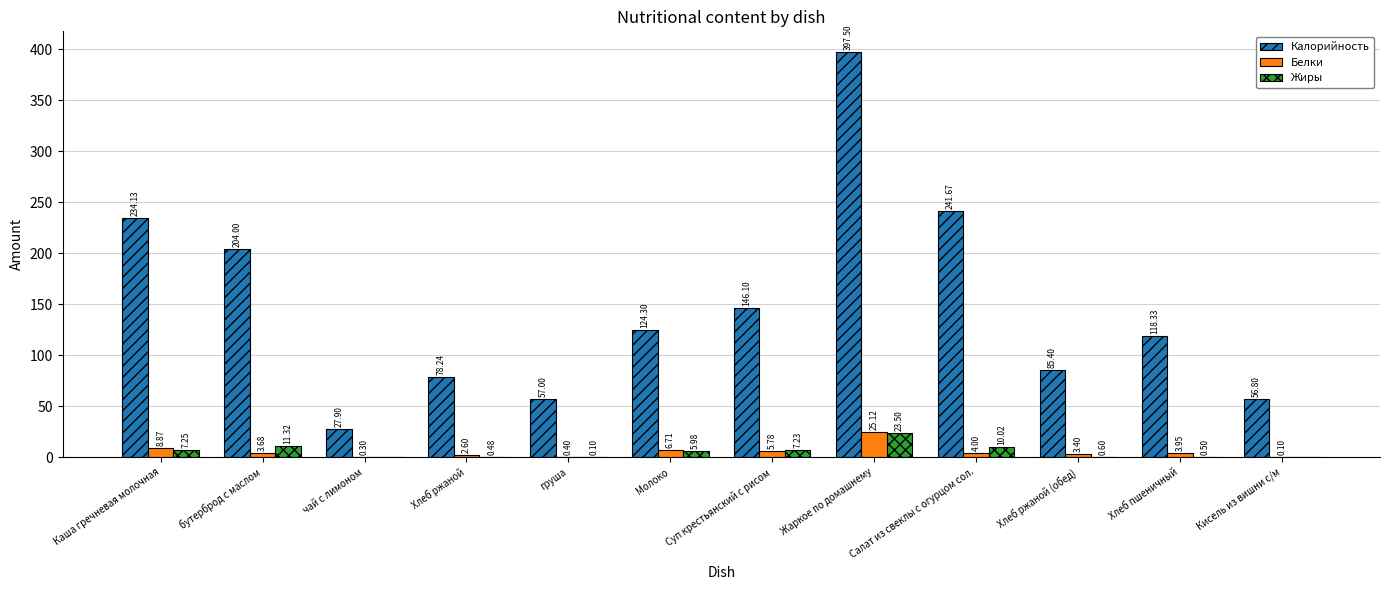

Where does the Белки series first go above 3?

Каша гречневая молочная